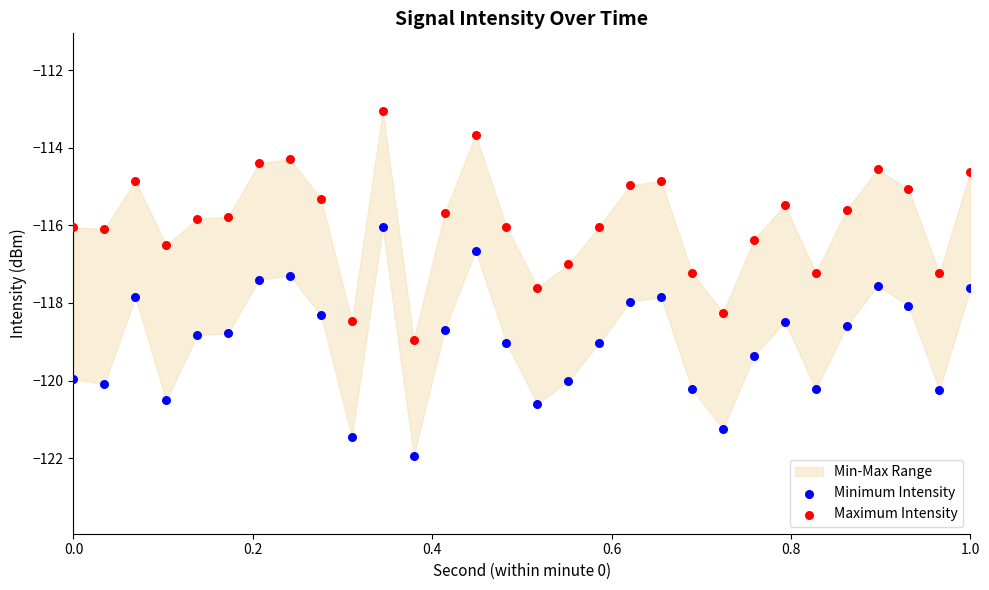

Which series contains the highest Y value?

Maximum Intensity